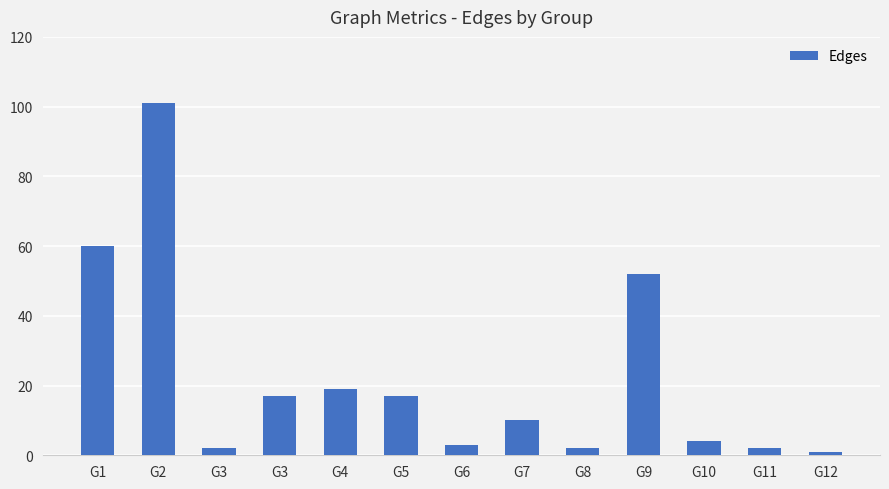

Count the number of categories in the chart.

13